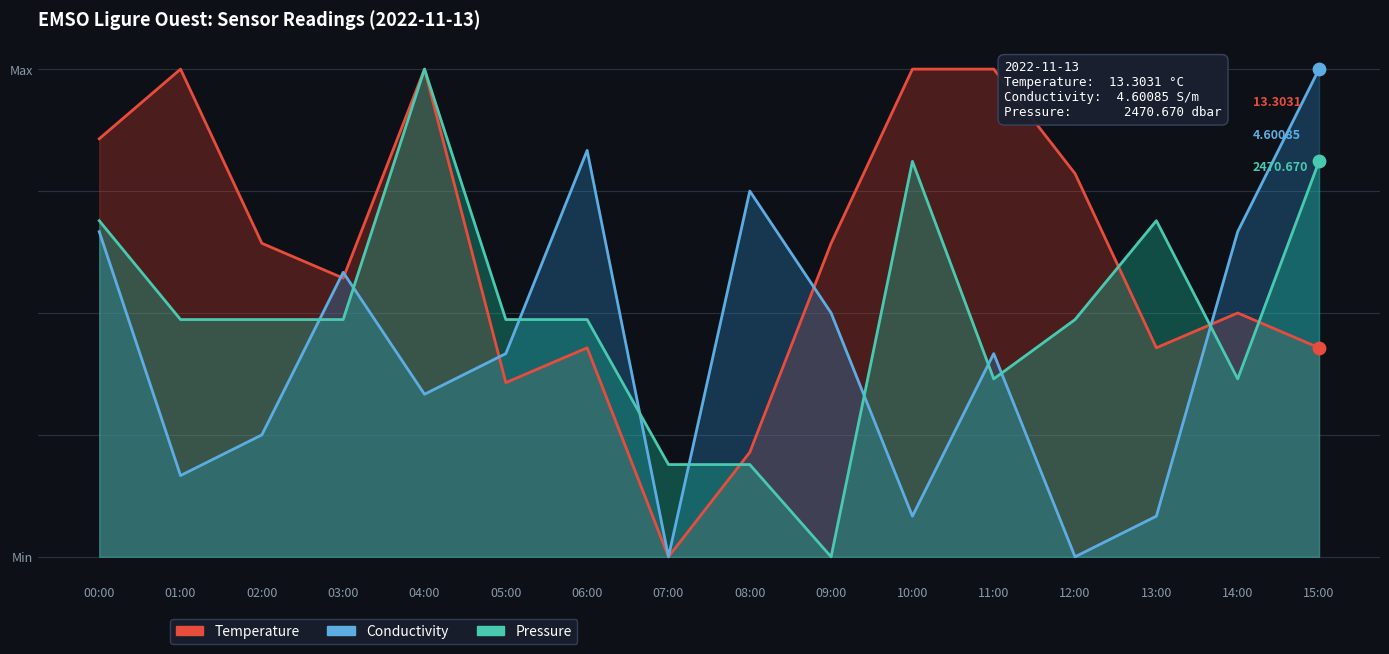

Which series has the widest spread of Y values?

Temperature